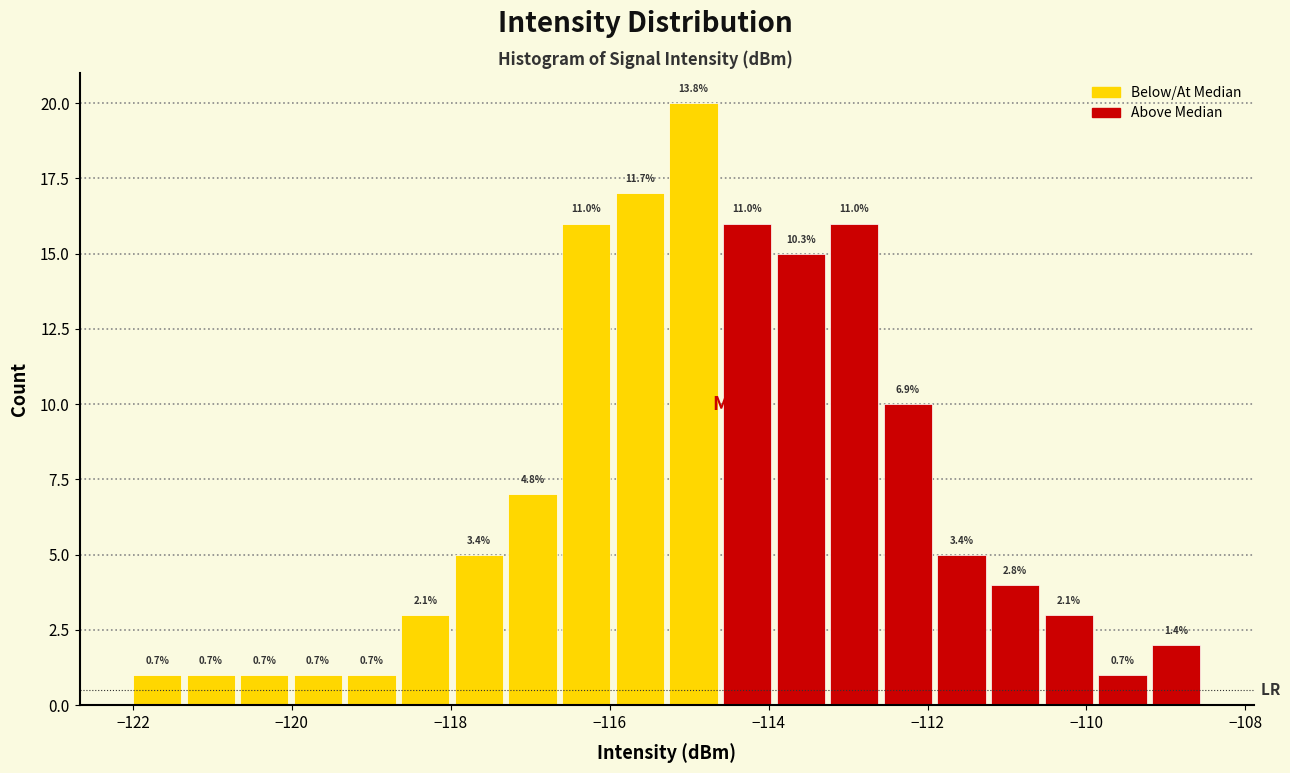

Read against the x-axis, roughly where is the centre of the tallest bar?

-115.0